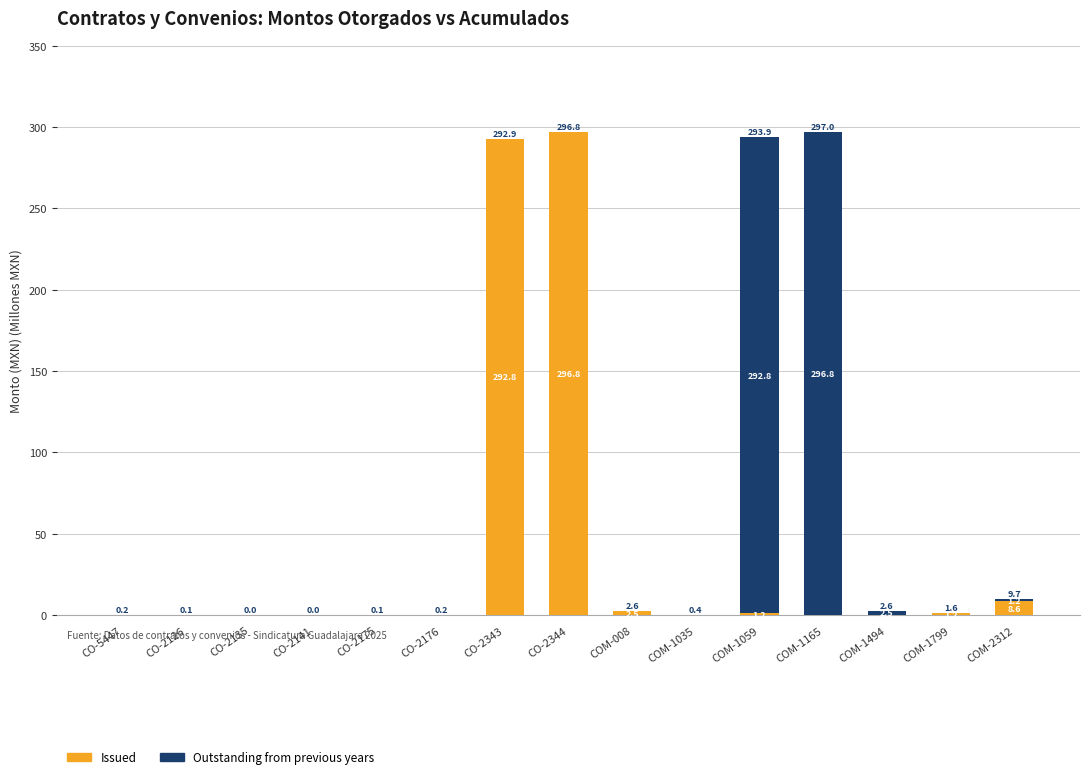

The Issued series shows 0.0 at CO-2175. True or false?

True